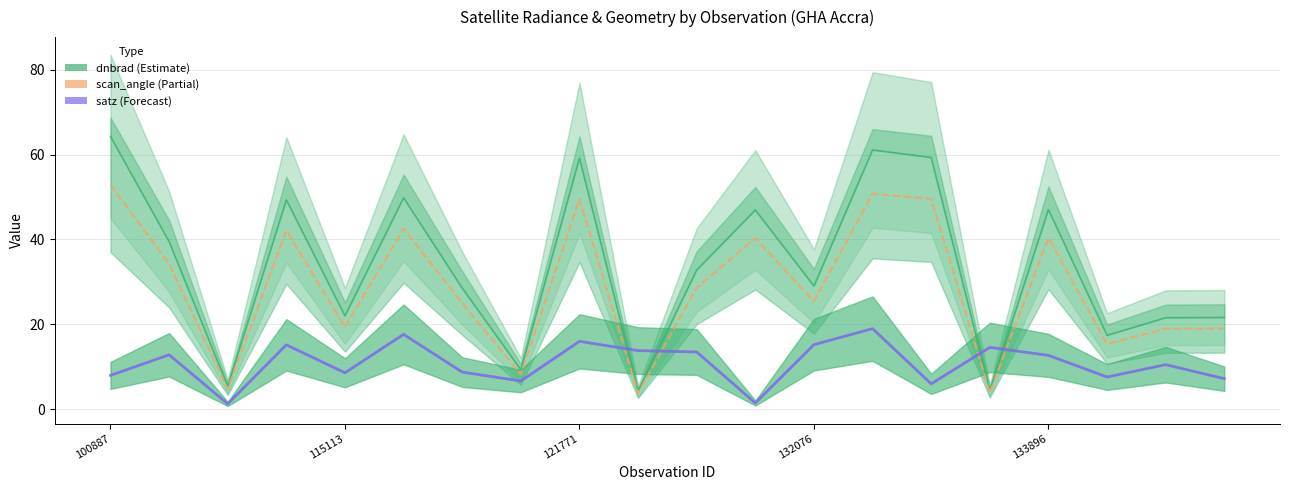

What is the sum of all dnbrad values?

216.0